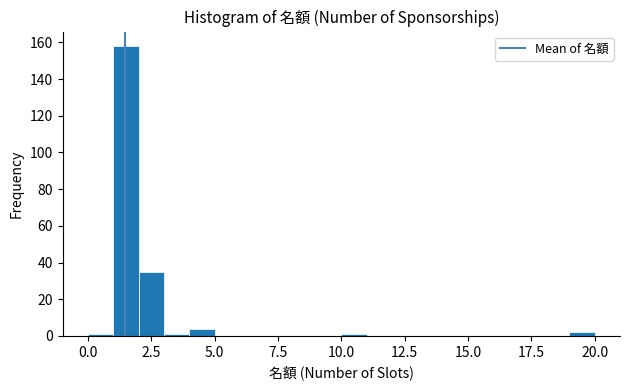

Around what value on the x-axis is the tallest bar? Give the approximate position of its centre, as read against the axis.

1.5